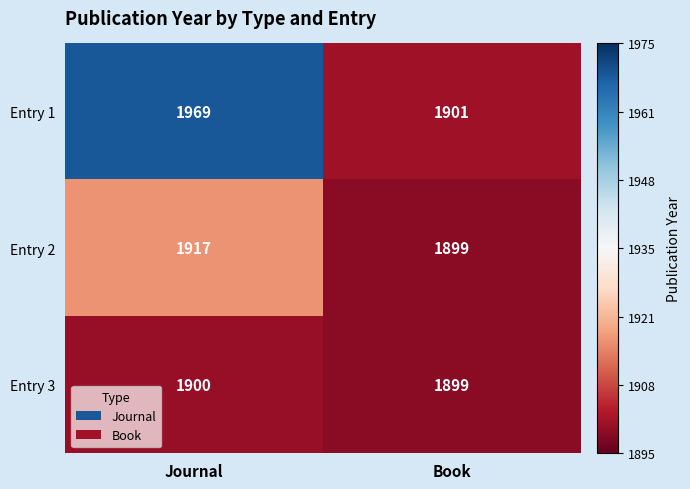

What is the average value of the Entry 3 series?

1900